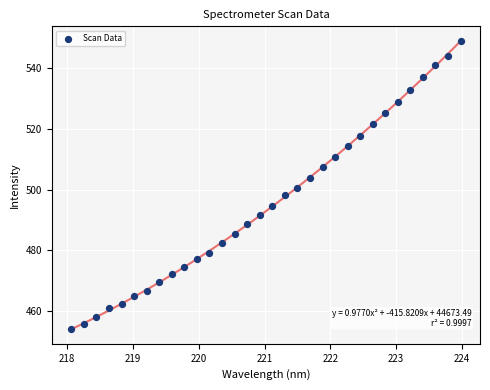

What is the range of Y values (max minus min)?

95.1